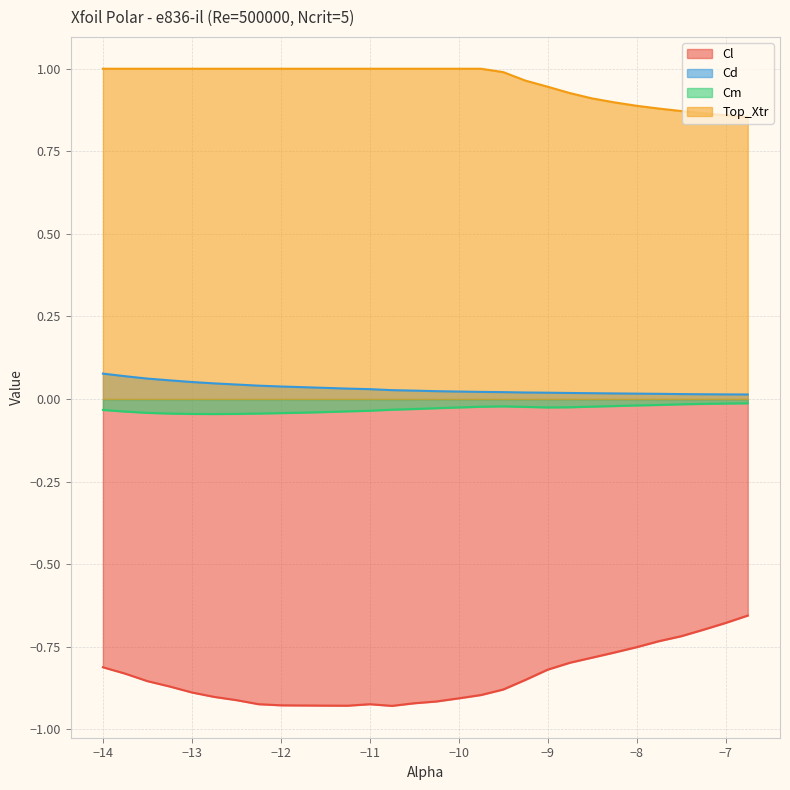

The Cm series shows -0.0 at -10.25. True or false?

True